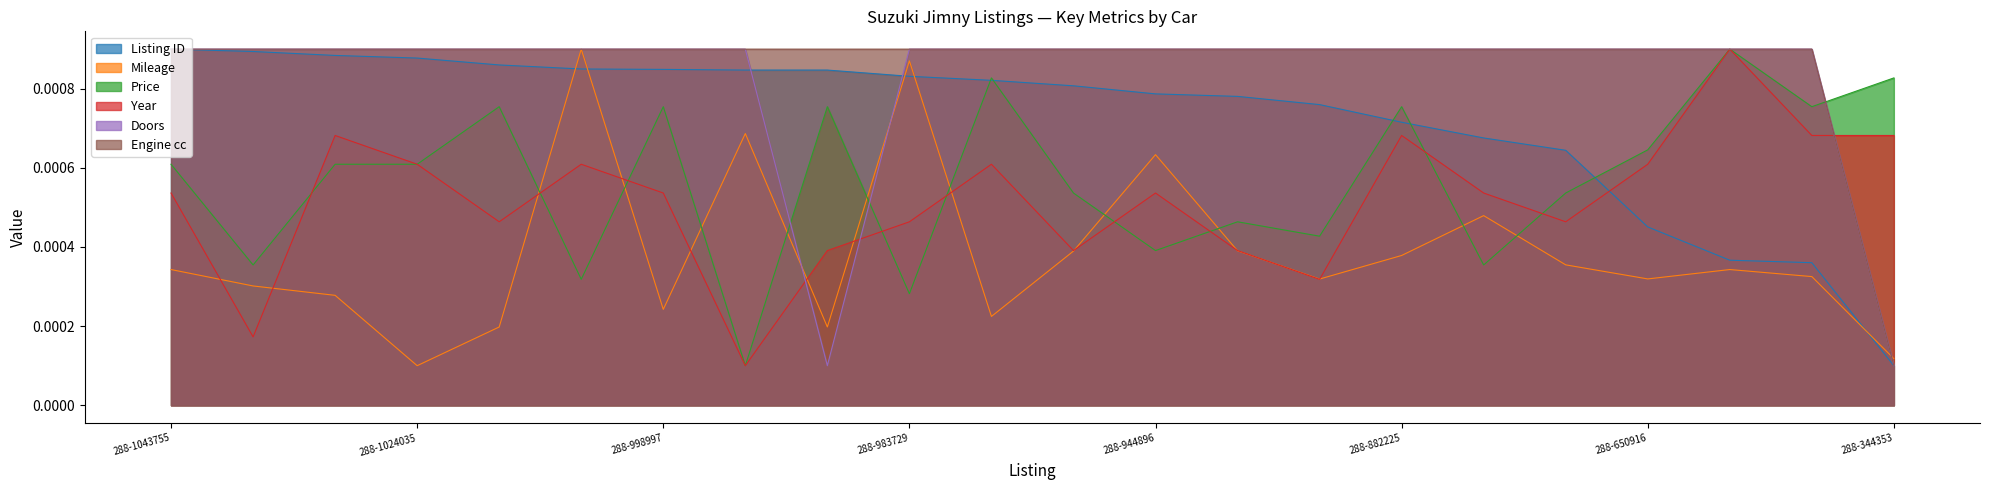

How many times do Price and Engine cc cross each other?

3